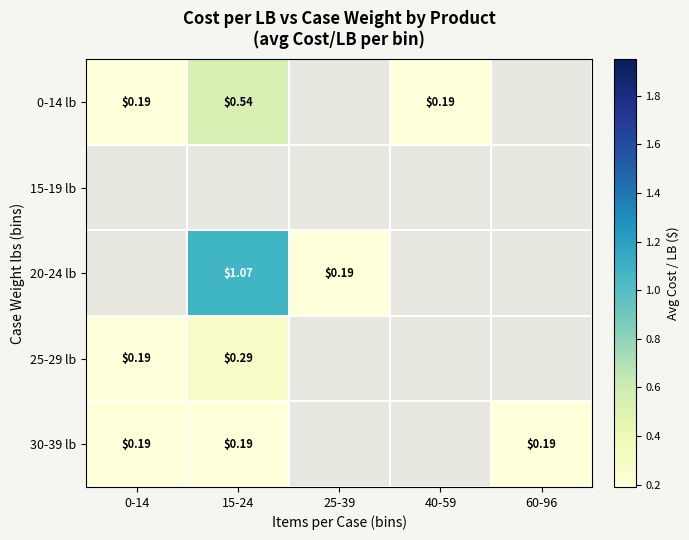

What is the difference between the second highest and second lowest values in the 0-14 lb series?

-0.4